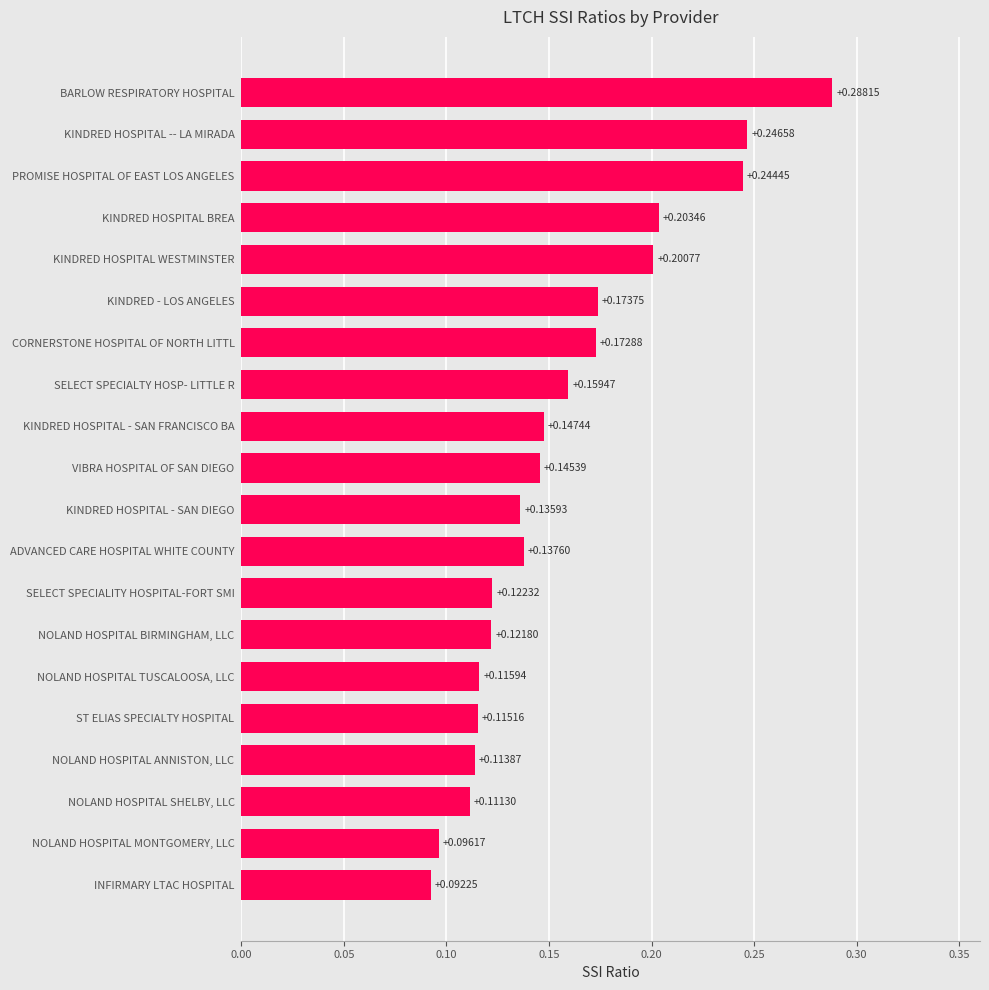

Between INFIRMARY LTAC HOSPITAL and KINDRED HOSPITAL BREA, which is larger?

KINDRED HOSPITAL BREA